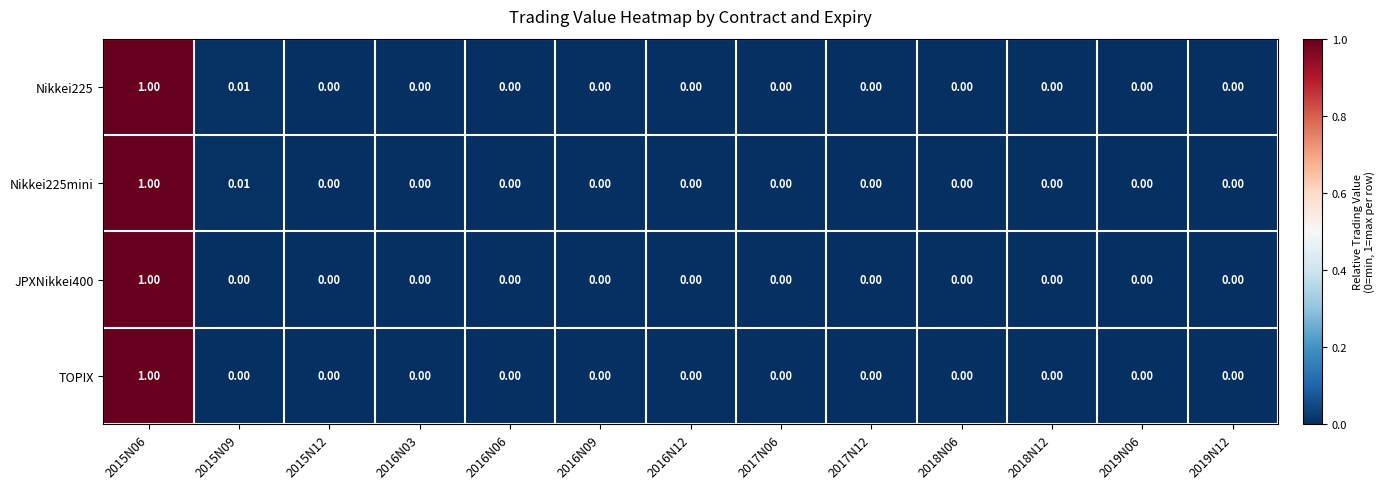

How many categories are shown in the chart?

13